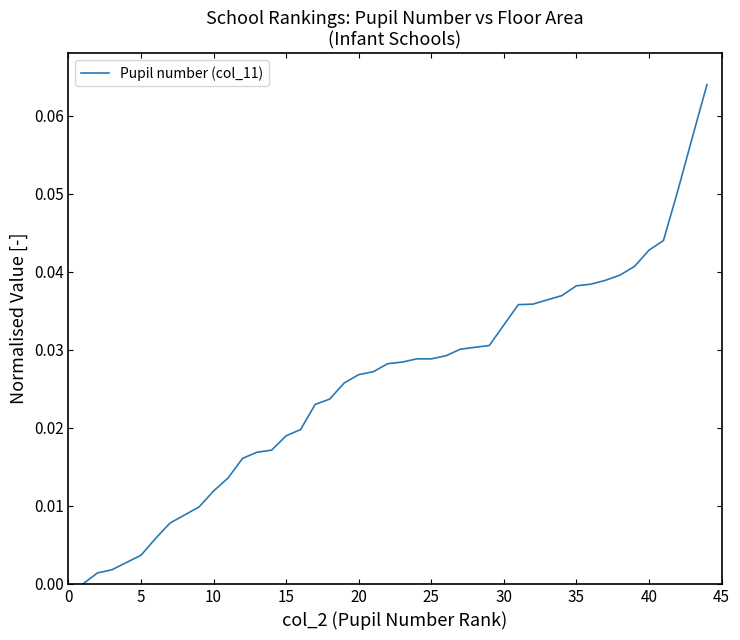

The value at 14 is 0.0. True or false?

False